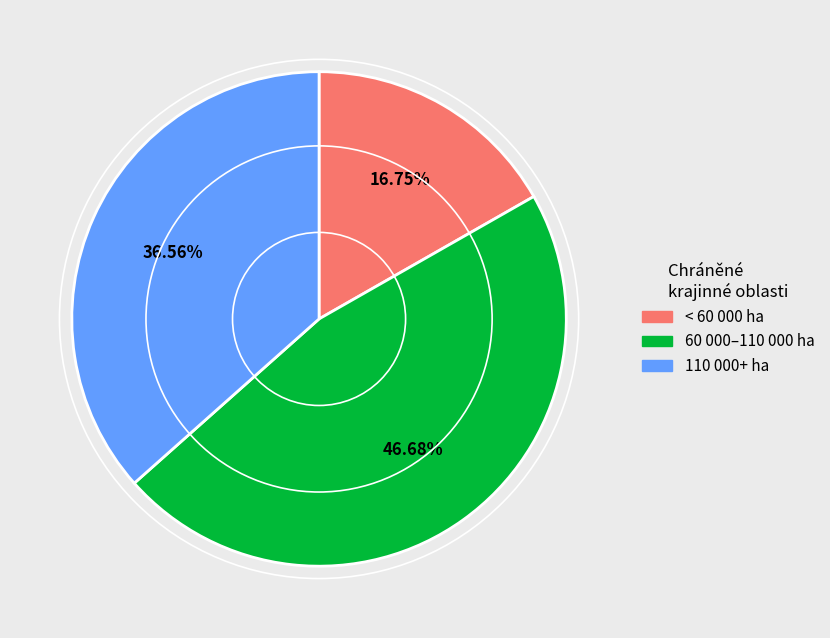

Rank the categories by value from highest to lowest.

60 000–110 000 ha, 110 000+ ha, < 60 000 ha